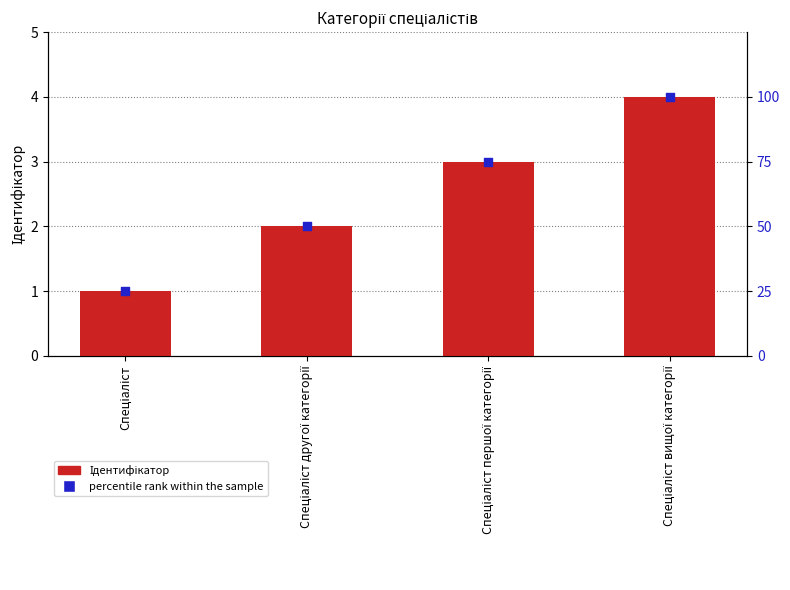

At how many categories does at least one series exceed 82?

1